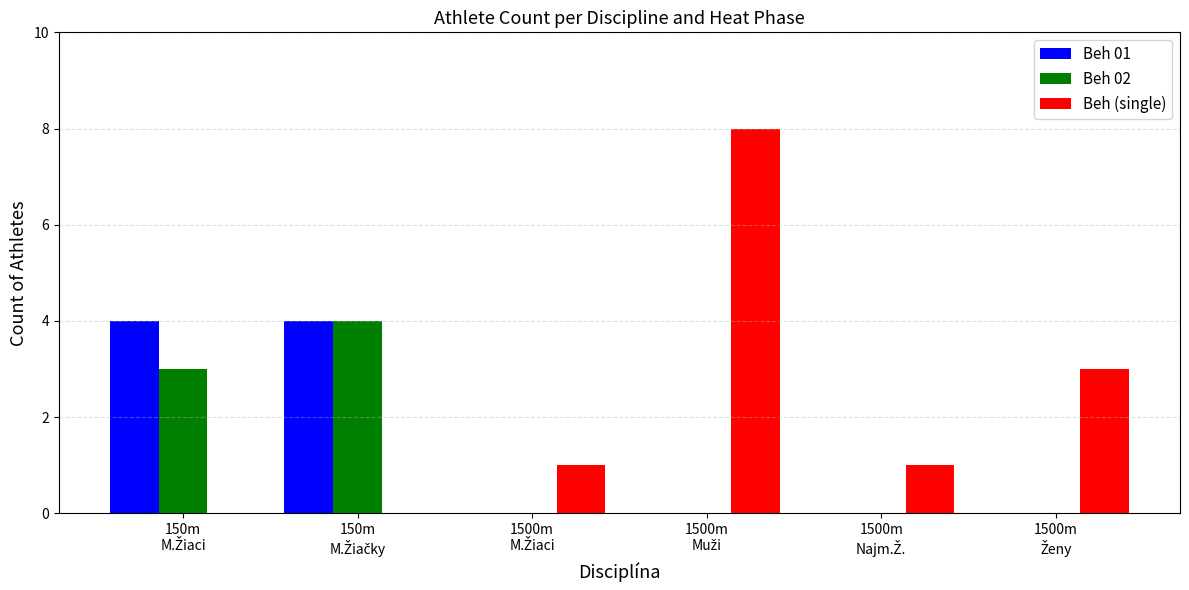

Which series has the largest total across all categories?

Beh (single)